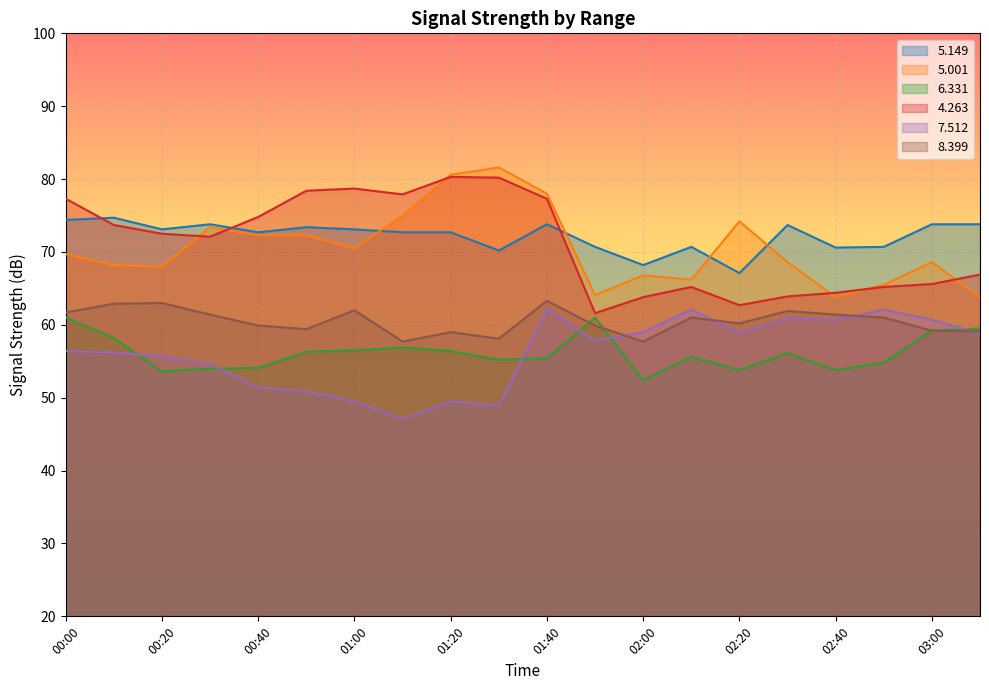

True or false:   5.001 has more than 0 points higher than both neighbors.

True